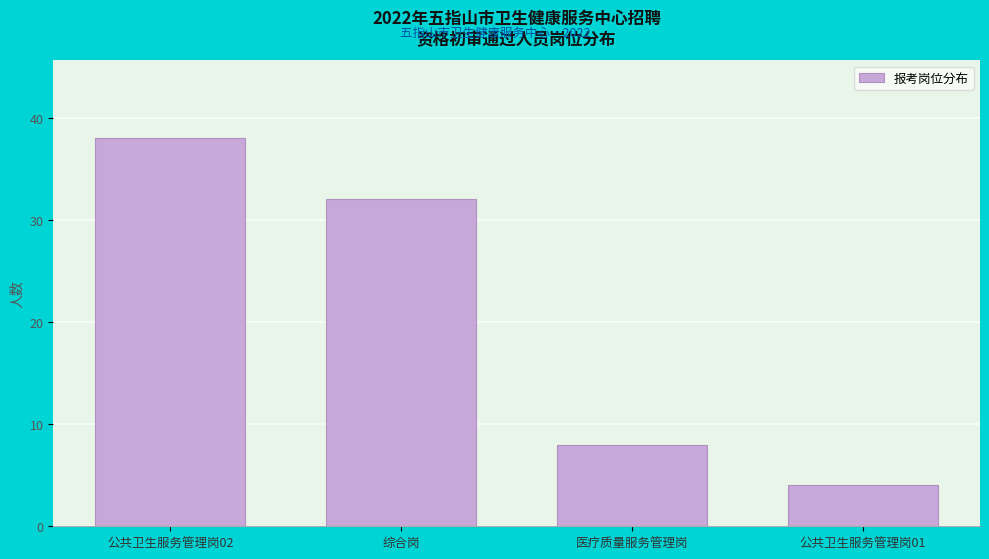

Reading right to left, transcribe all the data shown in this chart.

公共卫生服务管理岗01=4	医疗质量服务管理岗=8	综合岗=32	公共卫生服务管理岗02=38